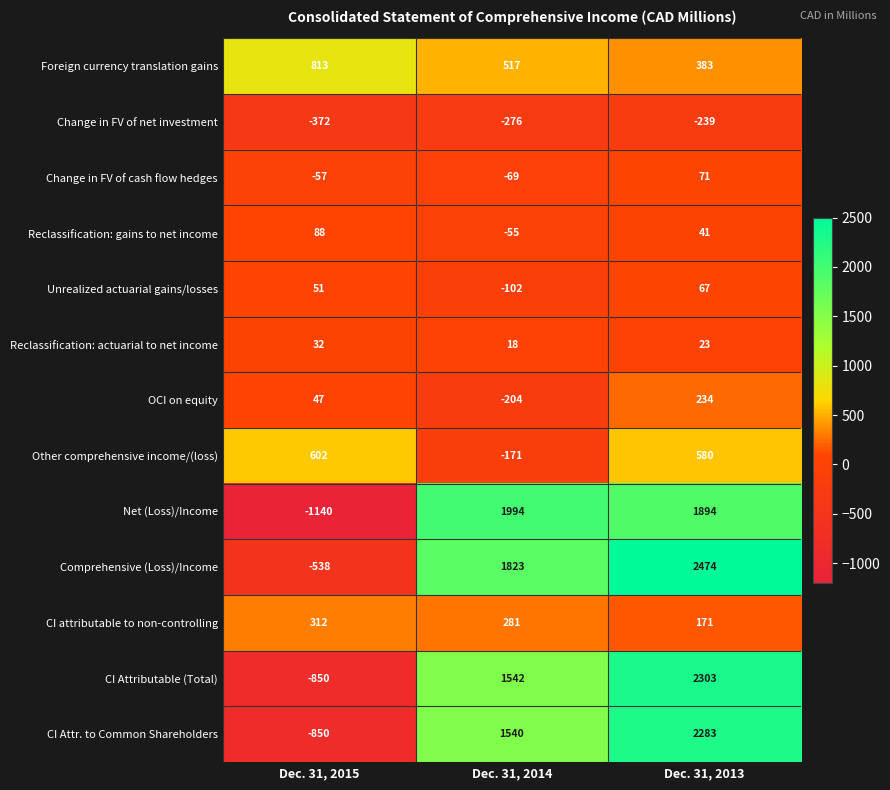

Which series has the largest range (max minus min)?

CI Attributable (Total)